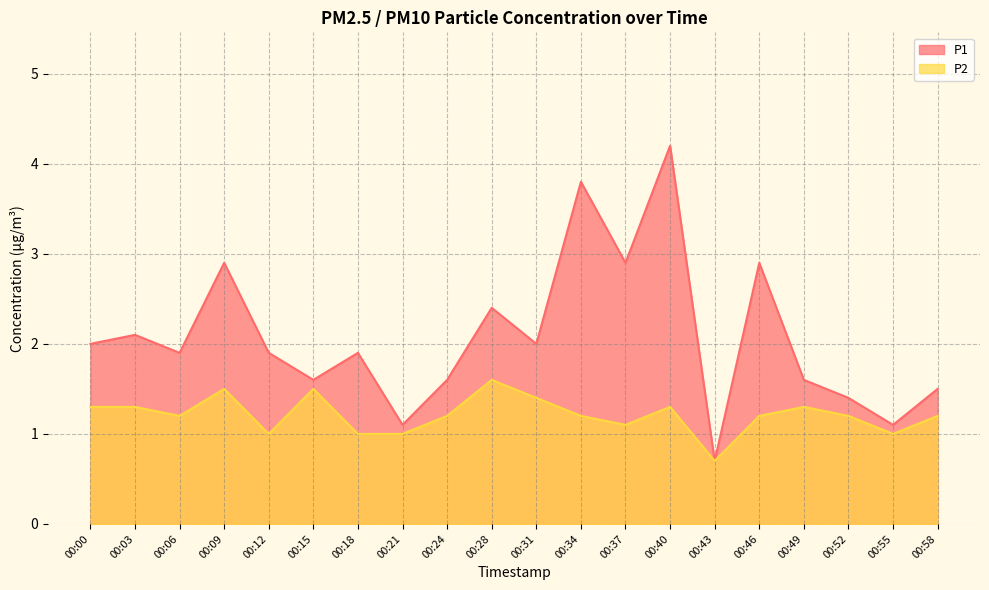

What is the value of the P1 point at the 2nd from the left?

2.1